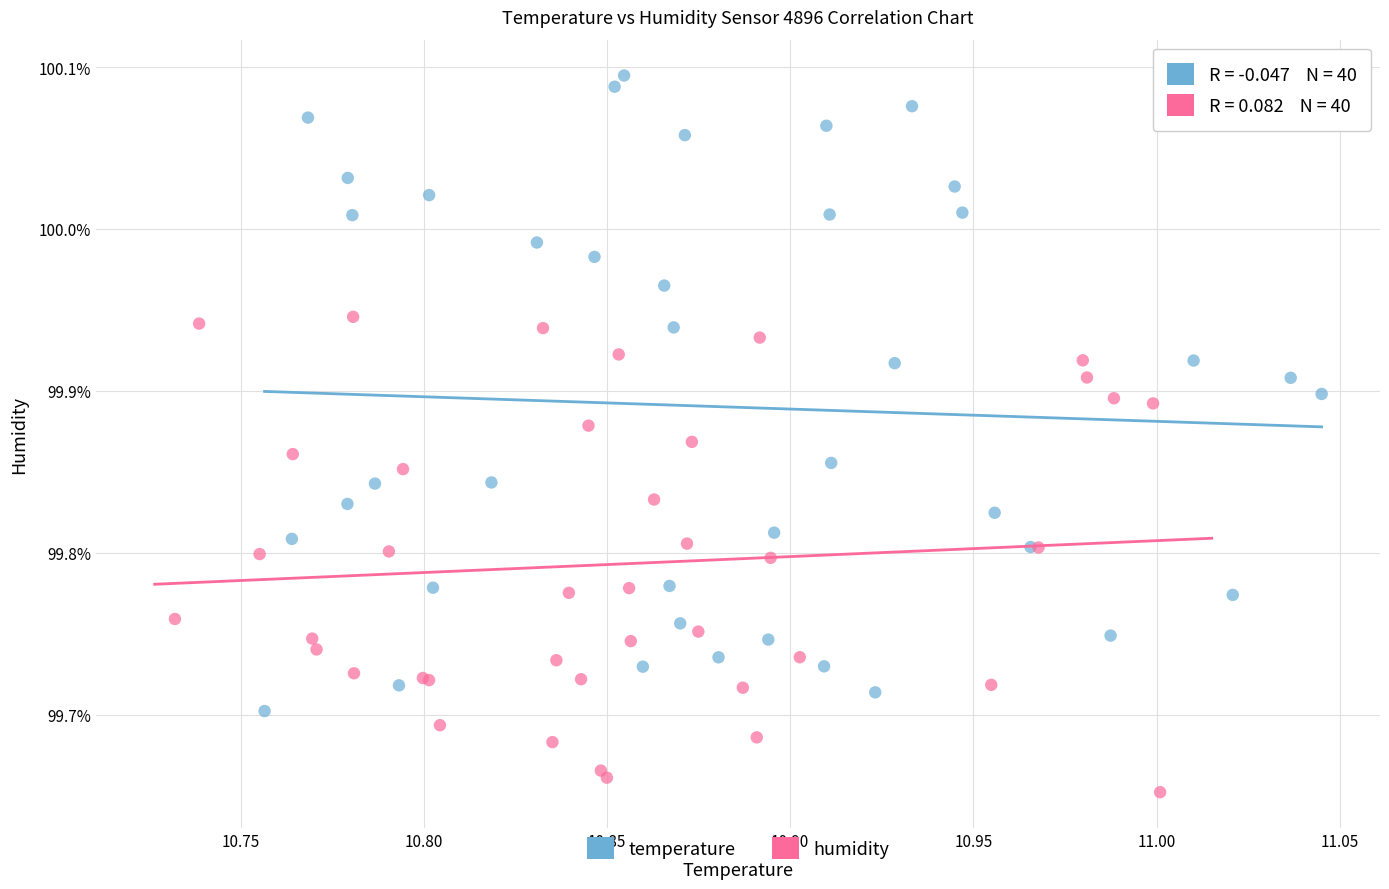

What are all the series names shown in the legend?

temperature, humidity